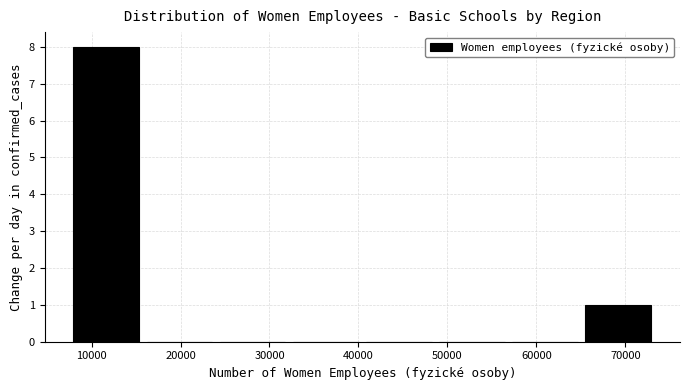

Reading left to right, transcribe this chart: for each bar, give the range it covers on the x-axis and its height. Neither the bar edges nor the heights are printed on the chart, so give them approximately, as read against the axes.

8000 to 16000: 8
16000 to 24000: 0
24000 to 32000: 0
32000 to 40000: 0
40000 to 49000: 0
49000 to 57000: 0
57000 to 65000: 0
65000 to 73000: 1